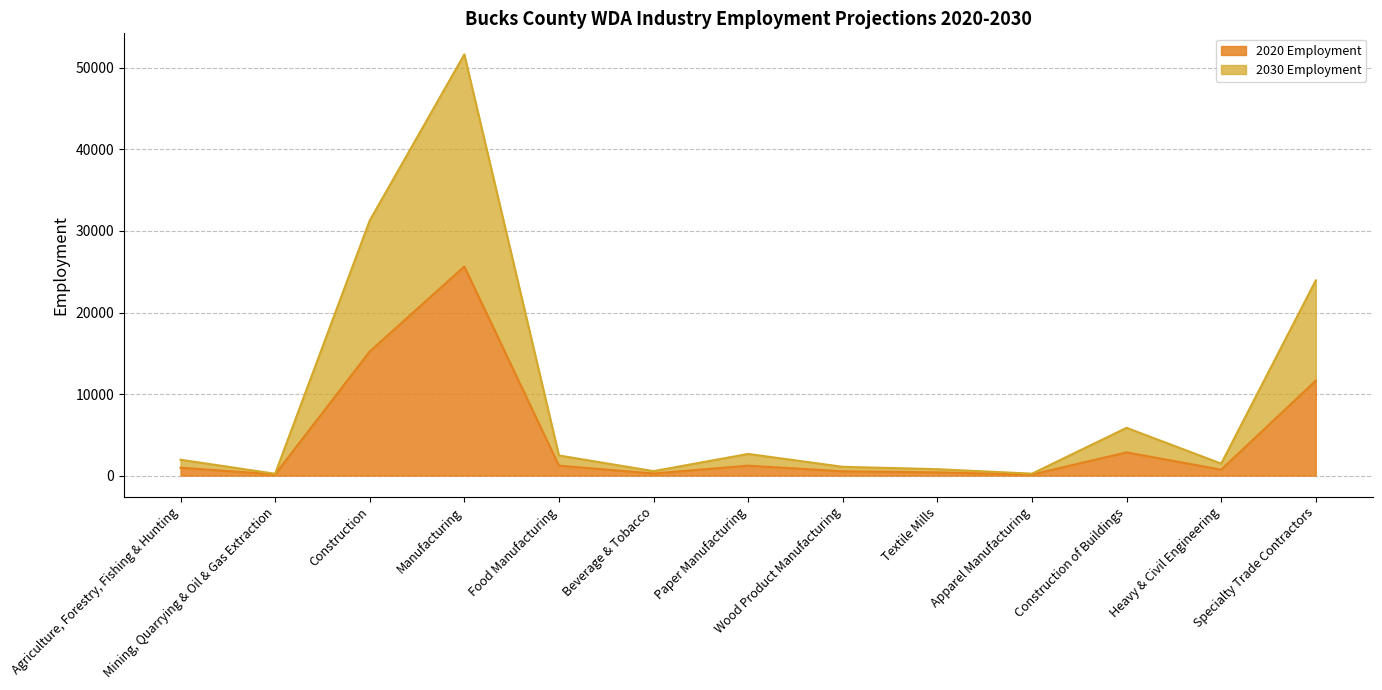

List the series in order of their overall mean, lowest first.

2020 Employment, 2030 Employment